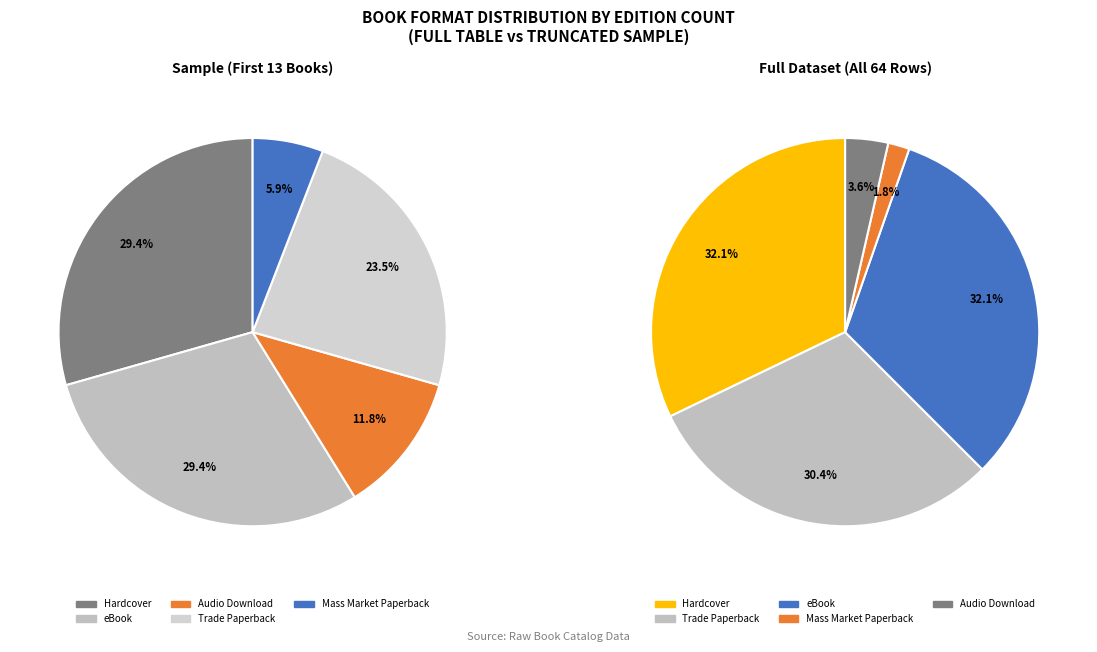

The Mass Market Paperback slice represents 2% of the pie. True or false?

True